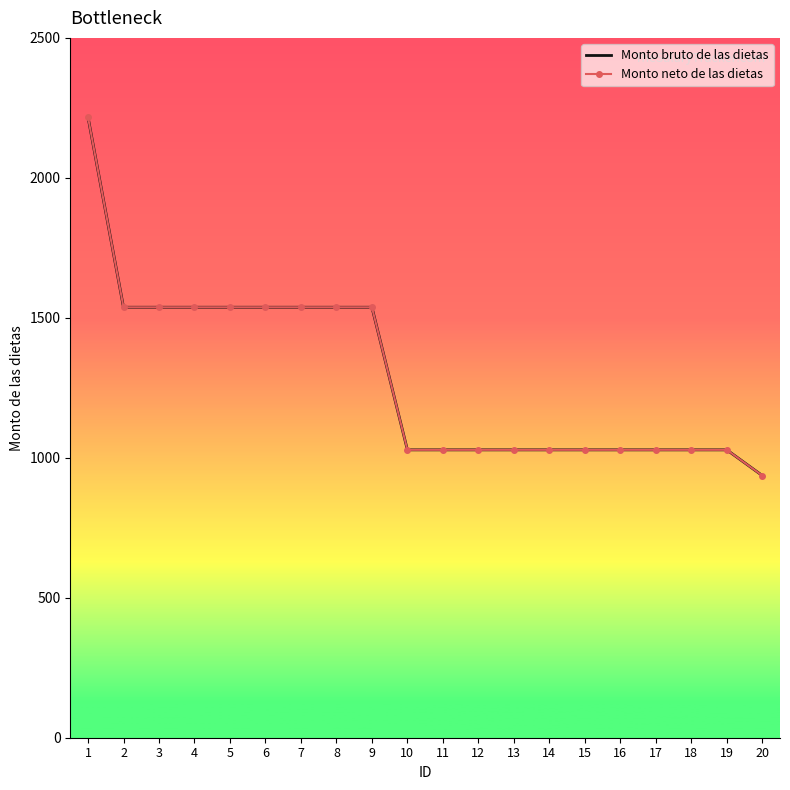

Where is Monto bruto de las dietas nearest to the value 1576?

2